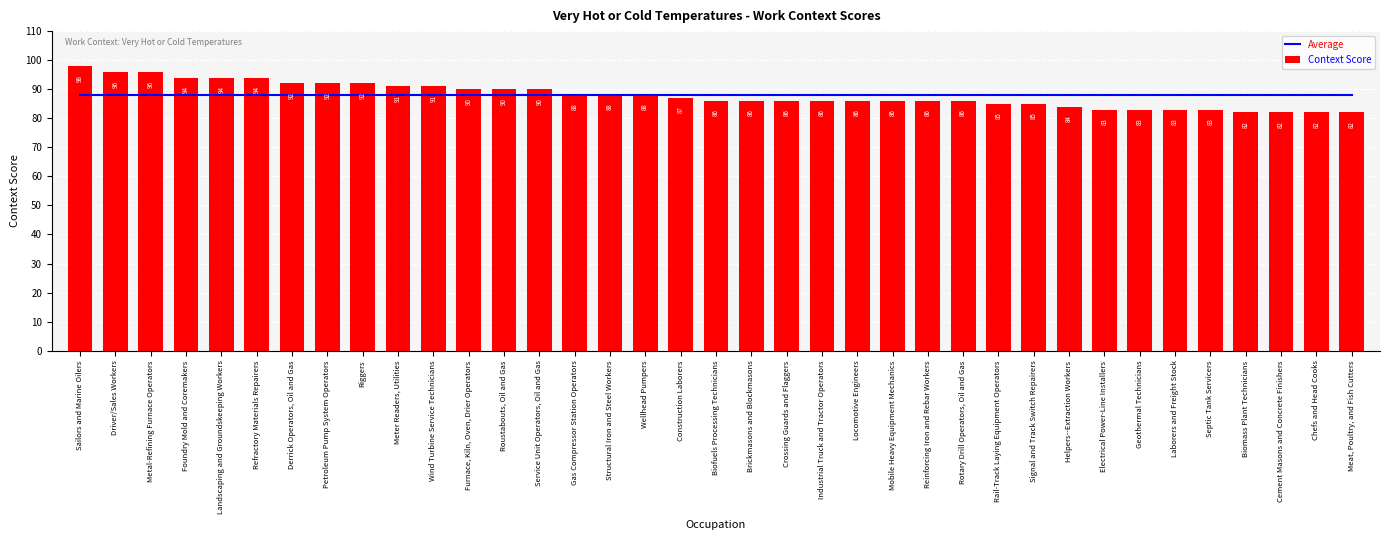

Is it true that Context Score equals 136.5 at Roustabouts, Oil and Gas?

False